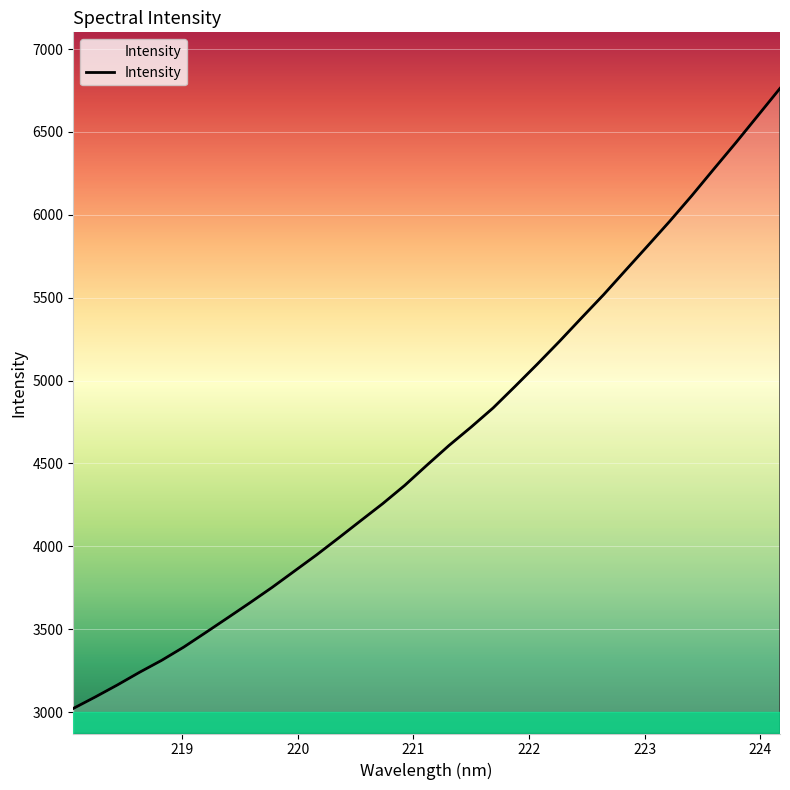

True or false: the data has more than 2 interior local peaks.

False